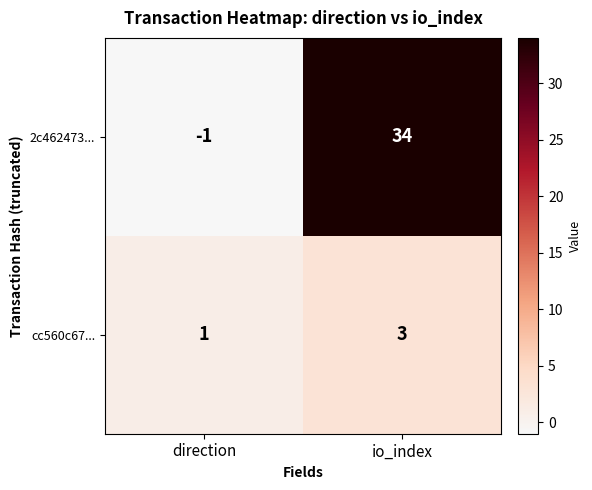

Rank the series by their maximum value, from highest to lowest.

2c462473..., cc560c67...